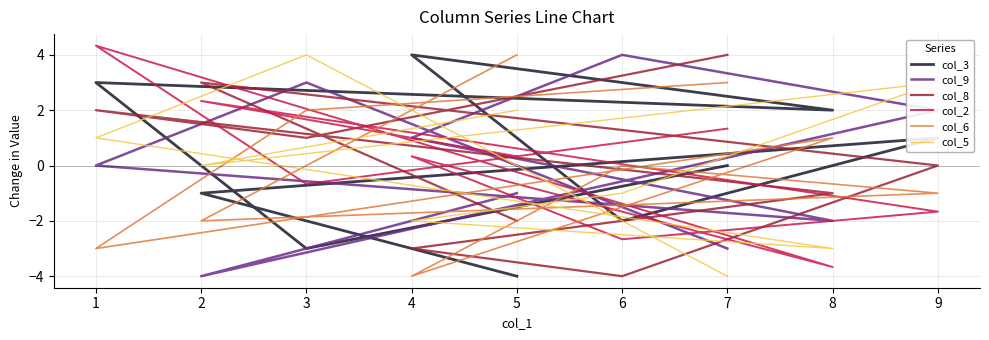

What are all the series names shown in the legend?

col_3, col_9, col_8, col_2, col_6, col_5